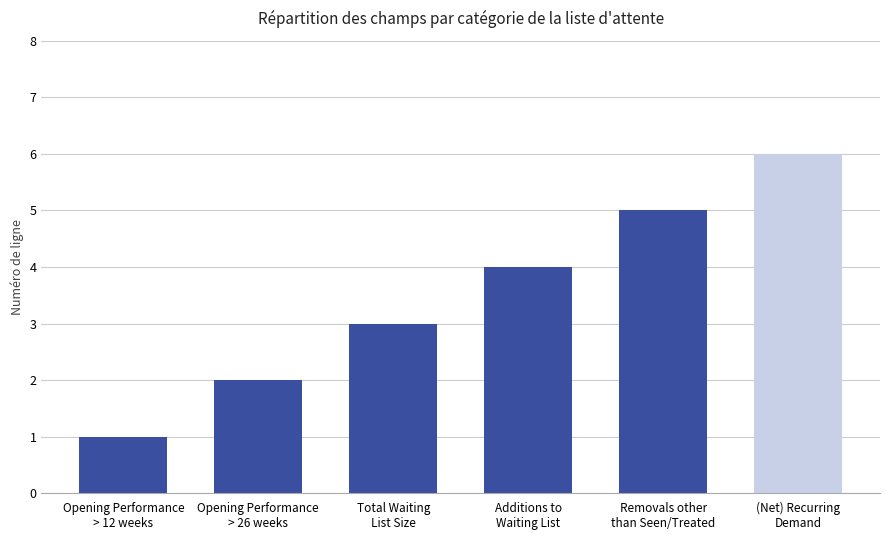

What is the average value?

4